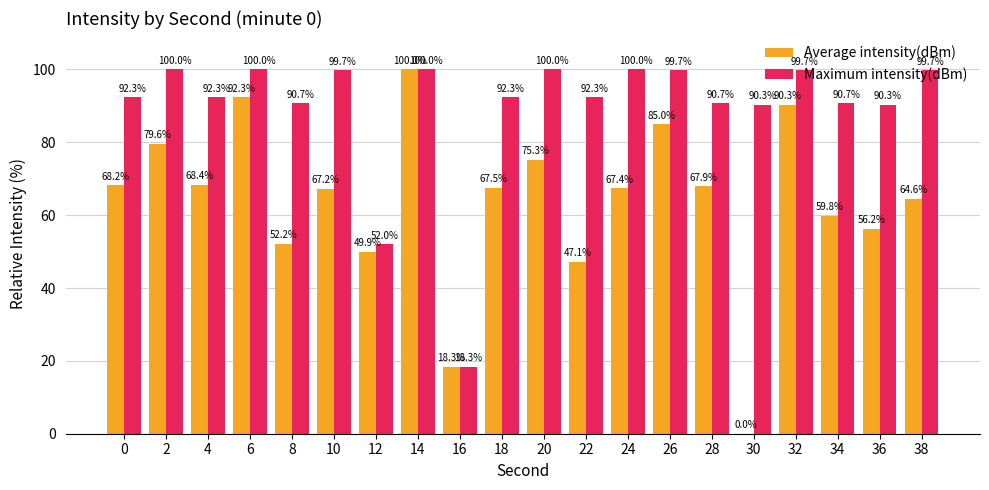

At which category is the sum across all series the highest?

14